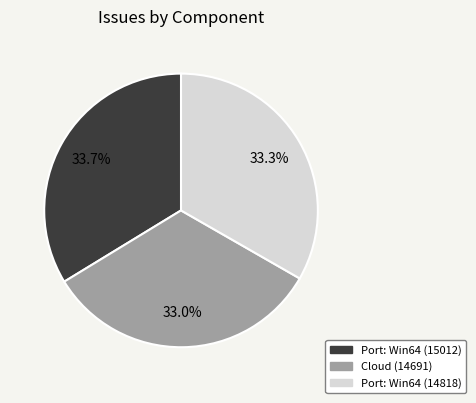

Count the number of slices in the pie.

3